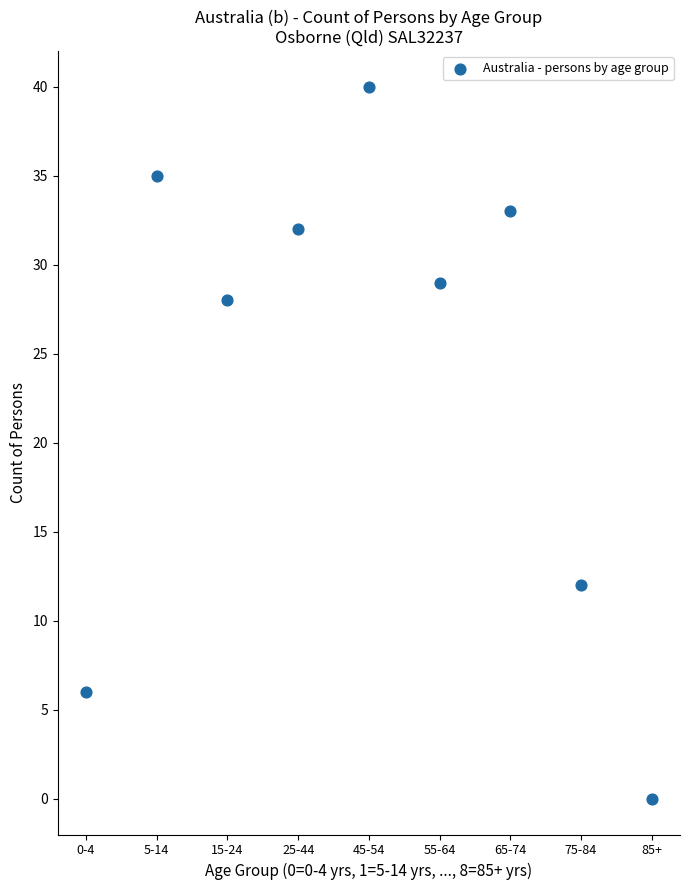

What is the range of Y values (max minus min)?

40